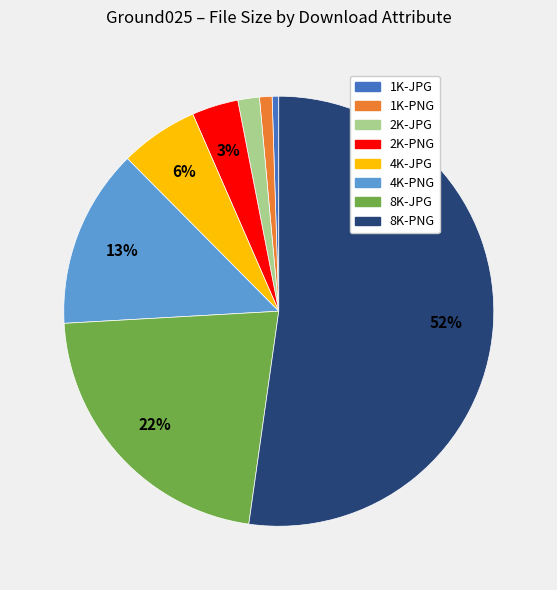

True or false: 1K-PNG accounts for 1% of the total.

True